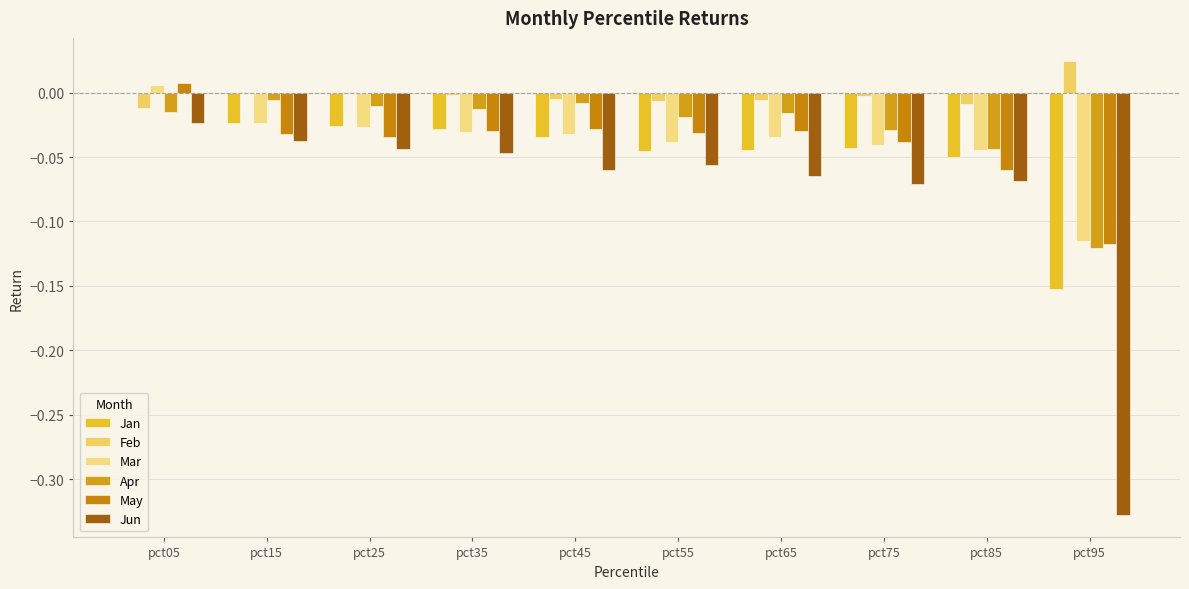

What are all the series names shown in the legend?

Jan, Feb, Mar, Apr, May, Jun